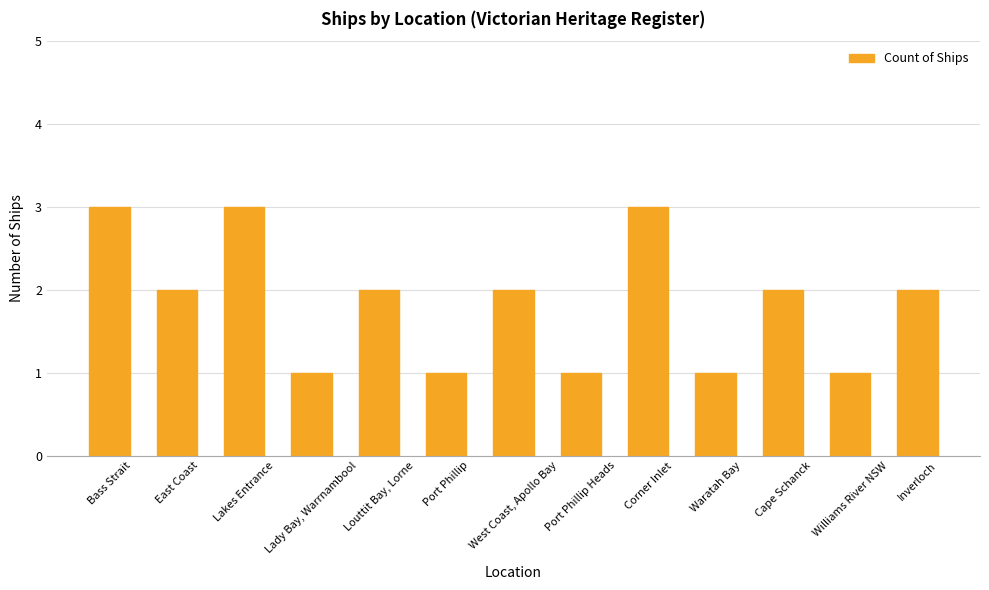

Count the number of data series in this chart.

1